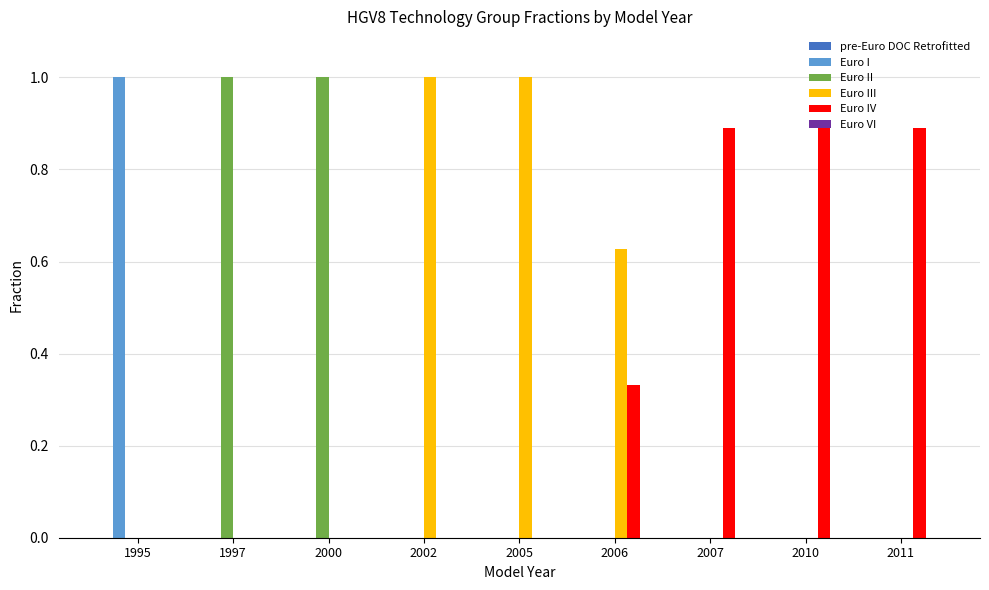

What is the highest value of the Euro I series?

1.0